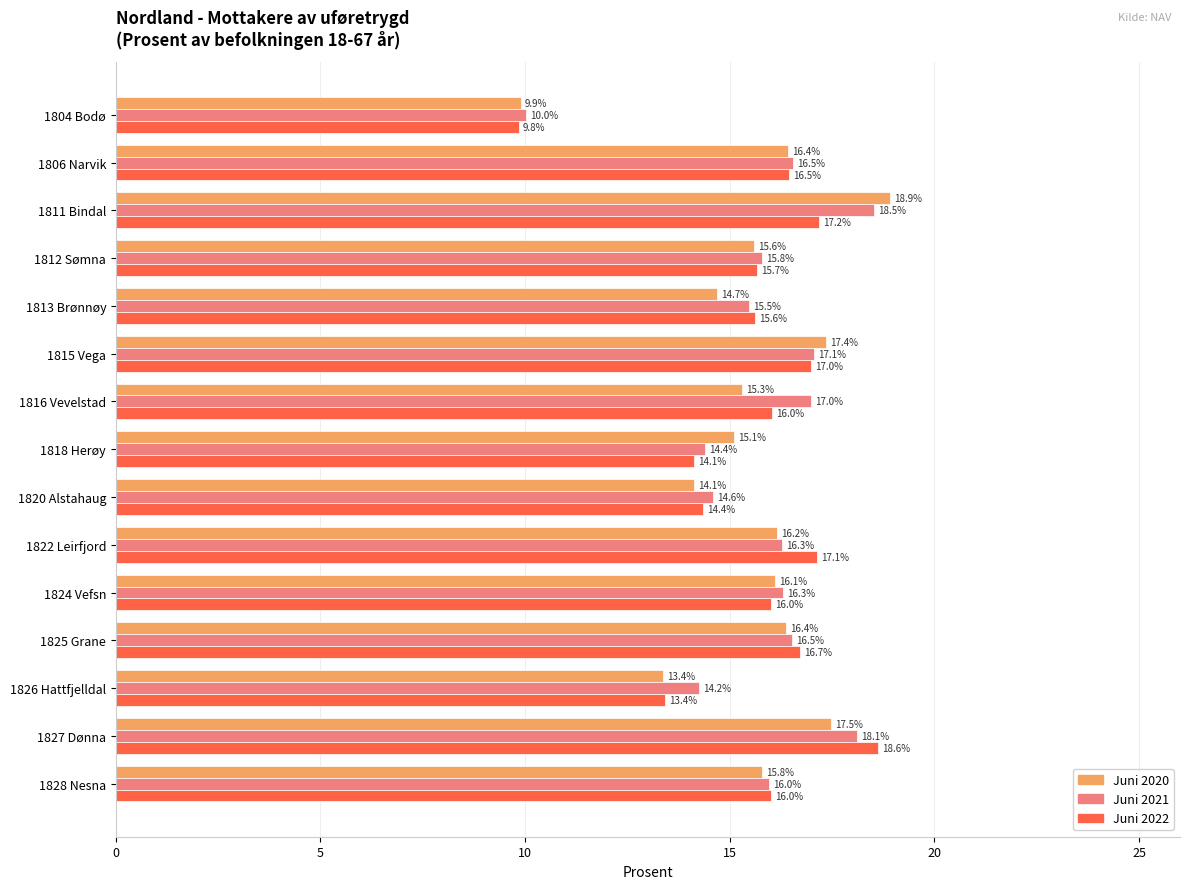

What is the spread (max minus min) of values at 1820 Alstahaug?

0.5